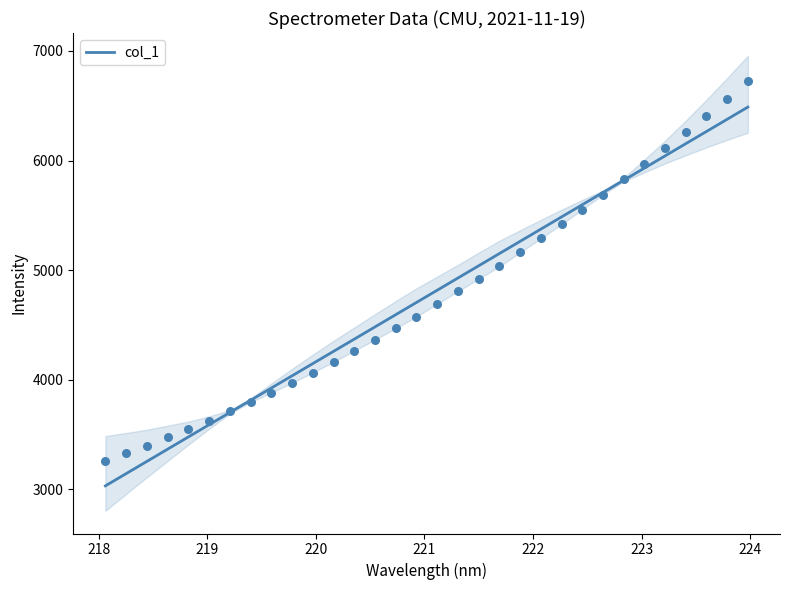

What is the lowest value of the col_1 series?

3032.8